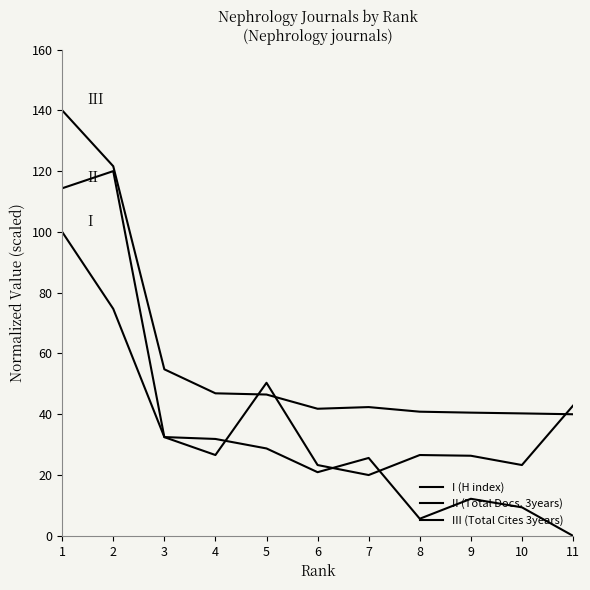

List the labels in order of III (Total Cites 3years) value, largest first.

1, 2, 3, 4, 5, 7, 6, 8, 9, 10, 11